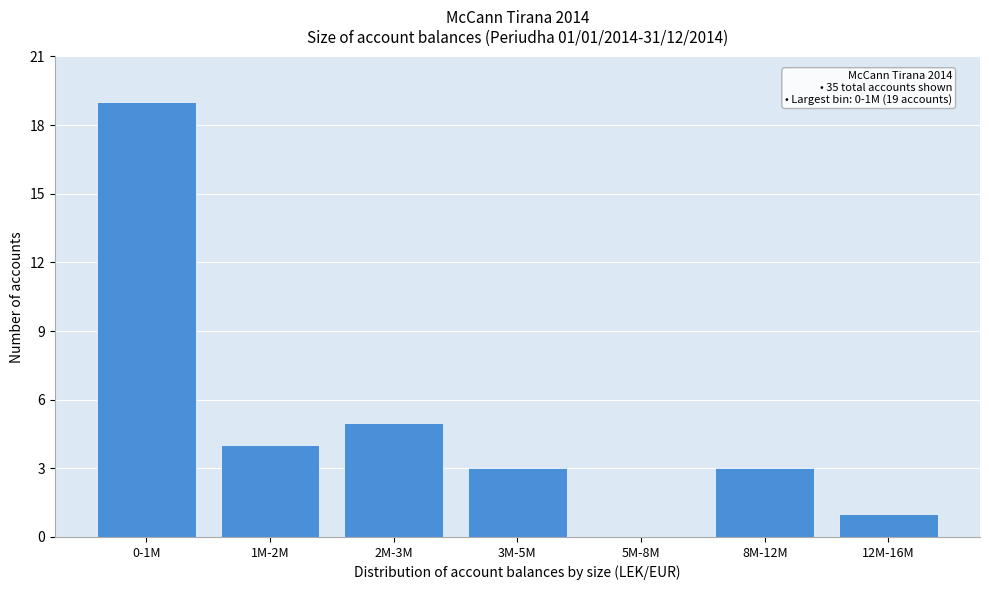

Reading left to right, list all the values displayed in this chart.

0-1M=19	1M-2M=4	2M-3M=5	3M-5M=3	5M-8M=0	8M-12M=3	12M-16M=1